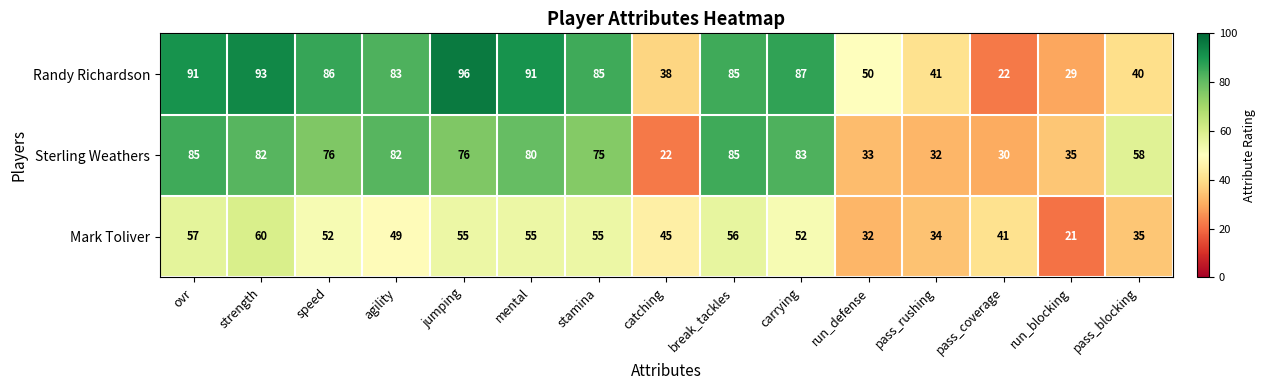

Where does the Mark Toliver series first go above 52?

ovr